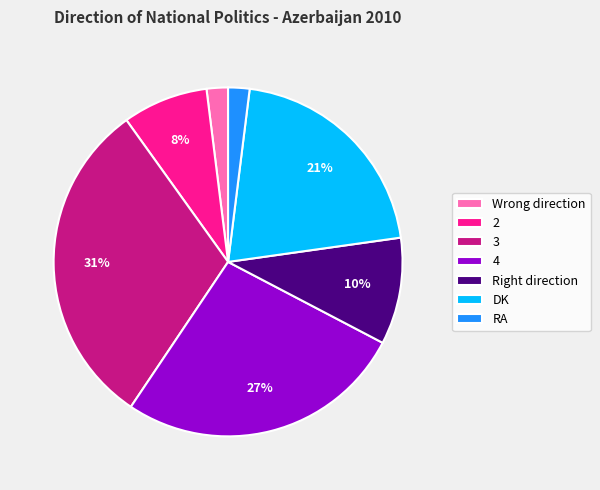

To the nearest percent, what is the average slice percentage?

14%